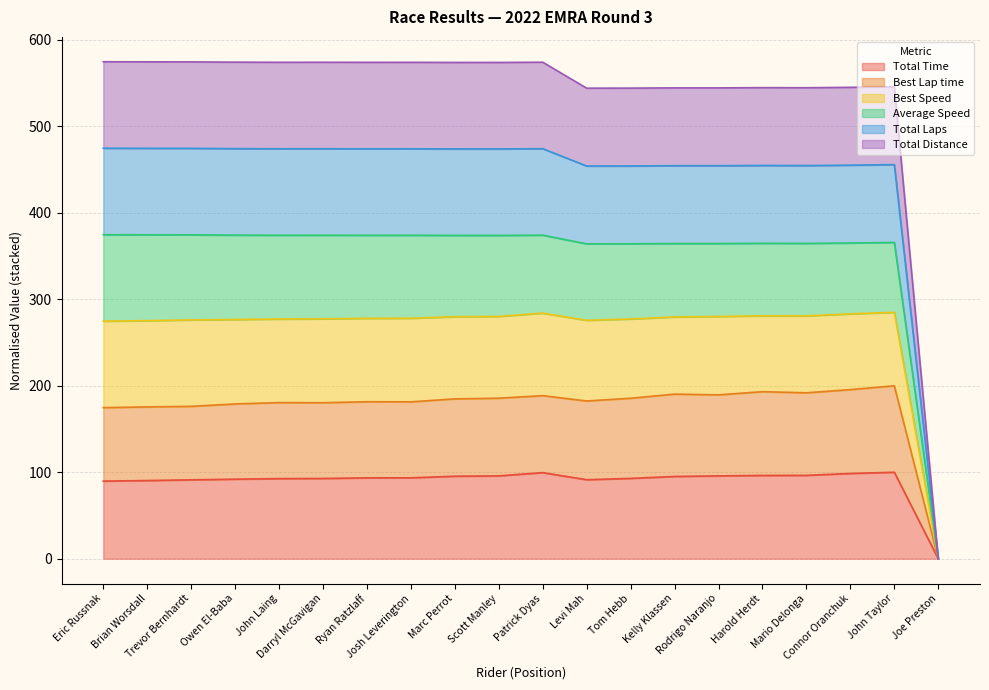

Between Rodrigo Naranjo and John Taylor, which series saw the biggest shift?

Best Lap time